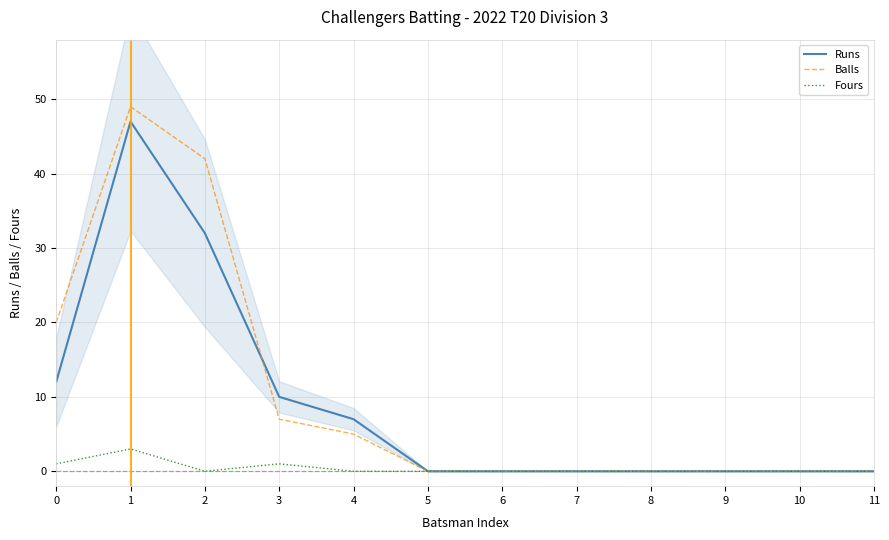

What is the total value across all series at 4?

12